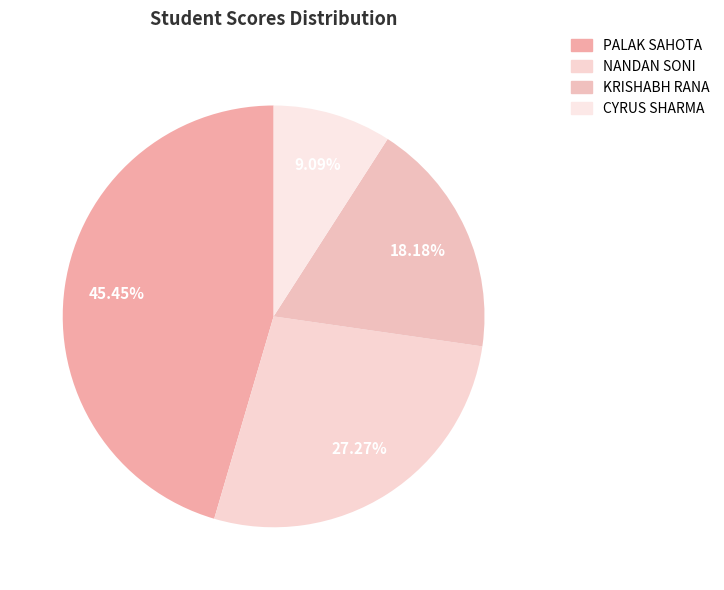

Is it true that CYRUS SHARMA is 1% of the pie?

False